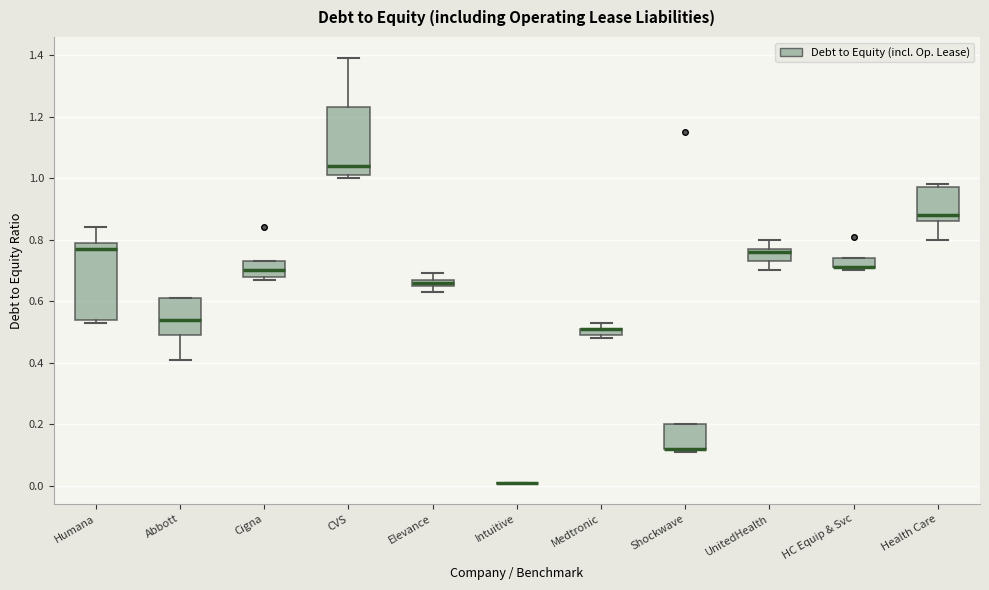

Comparing the boxes themselves (not the whiskers), which one is the tallest?

Humana